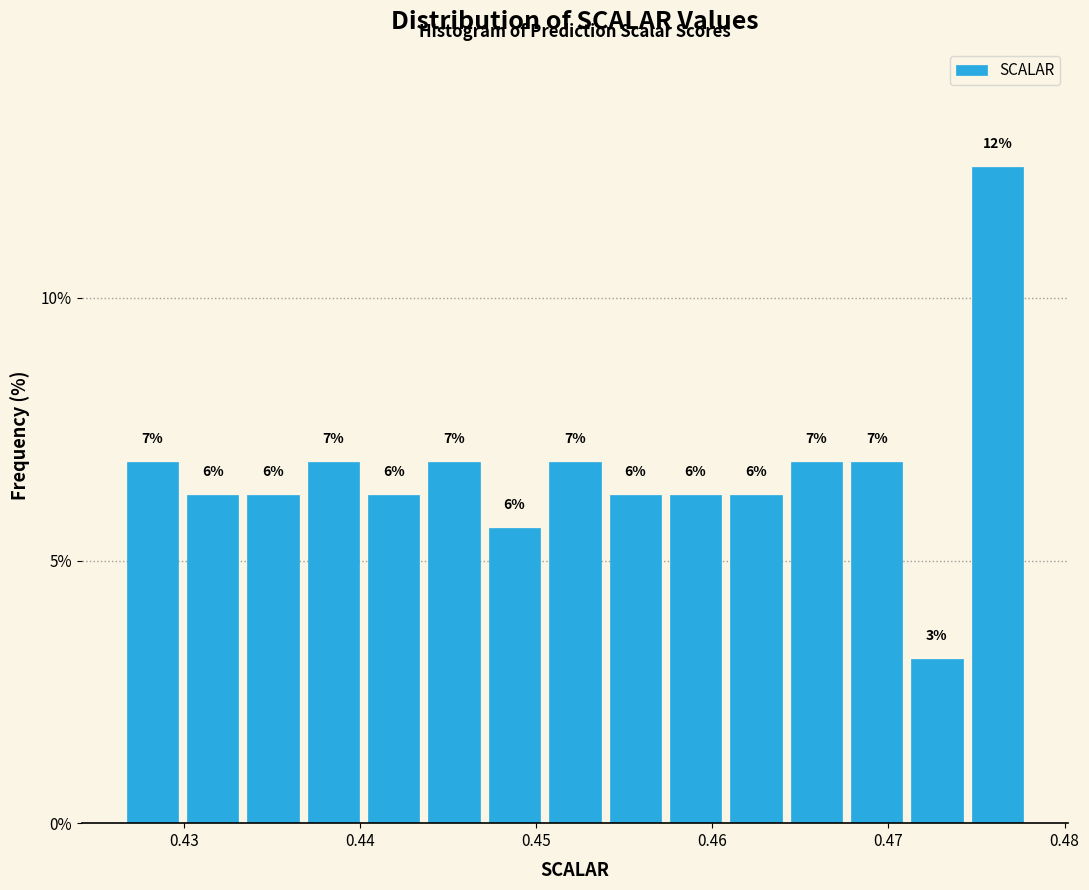

Around what value on the x-axis is the tallest bar? Give the approximate position of its centre, as read against the axis.

0.476